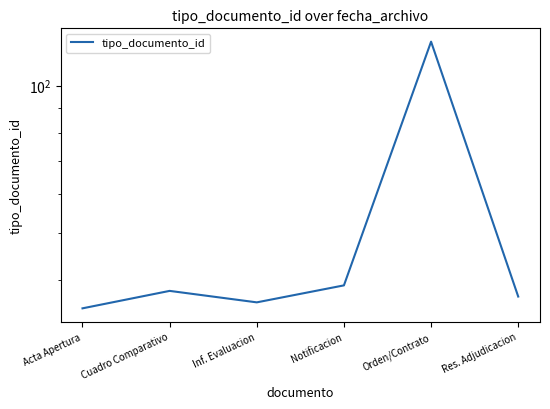

Reading right to left, what are all the values shown in this chart?

37	123	39	36	38	35